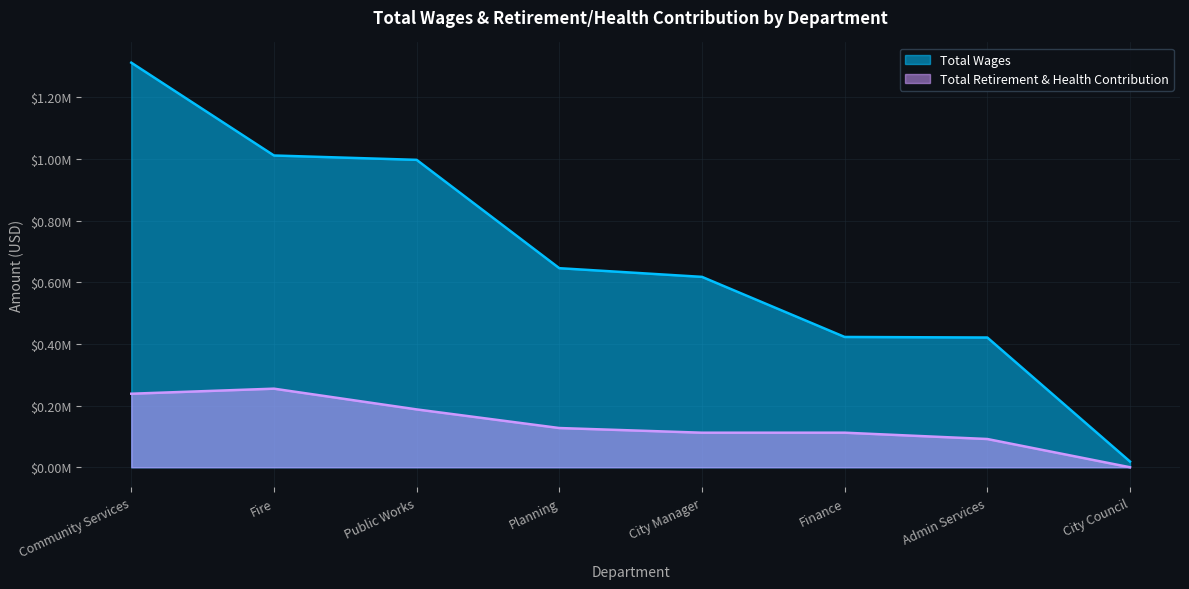

Which series has the widest spread of values?

Total Wages